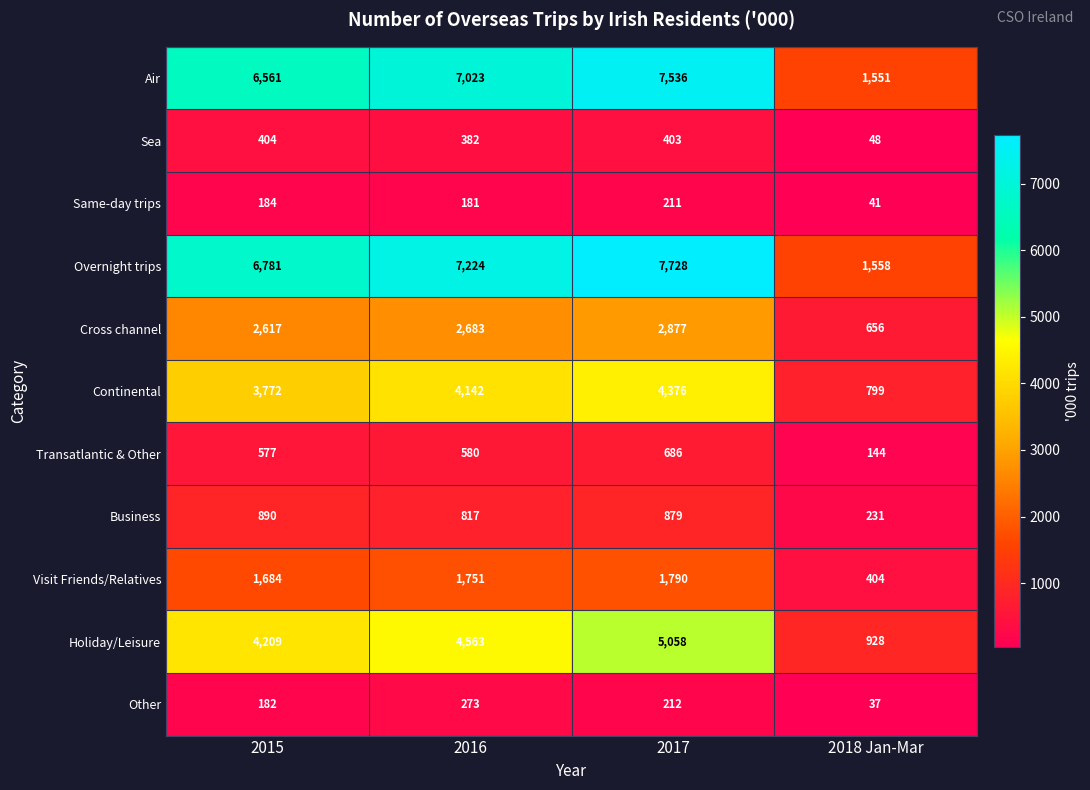

Read the Visit Friends/Relatives value at 2015.

1684